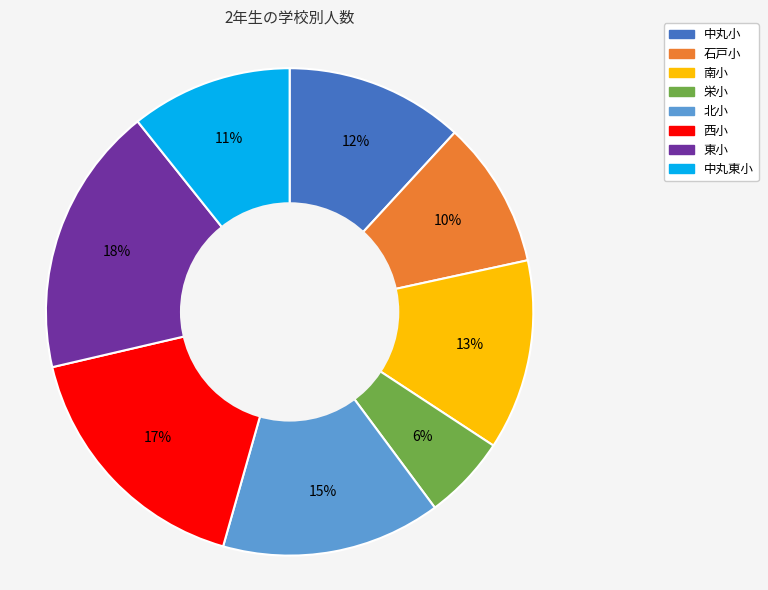

Count the number of slices in the pie.

8